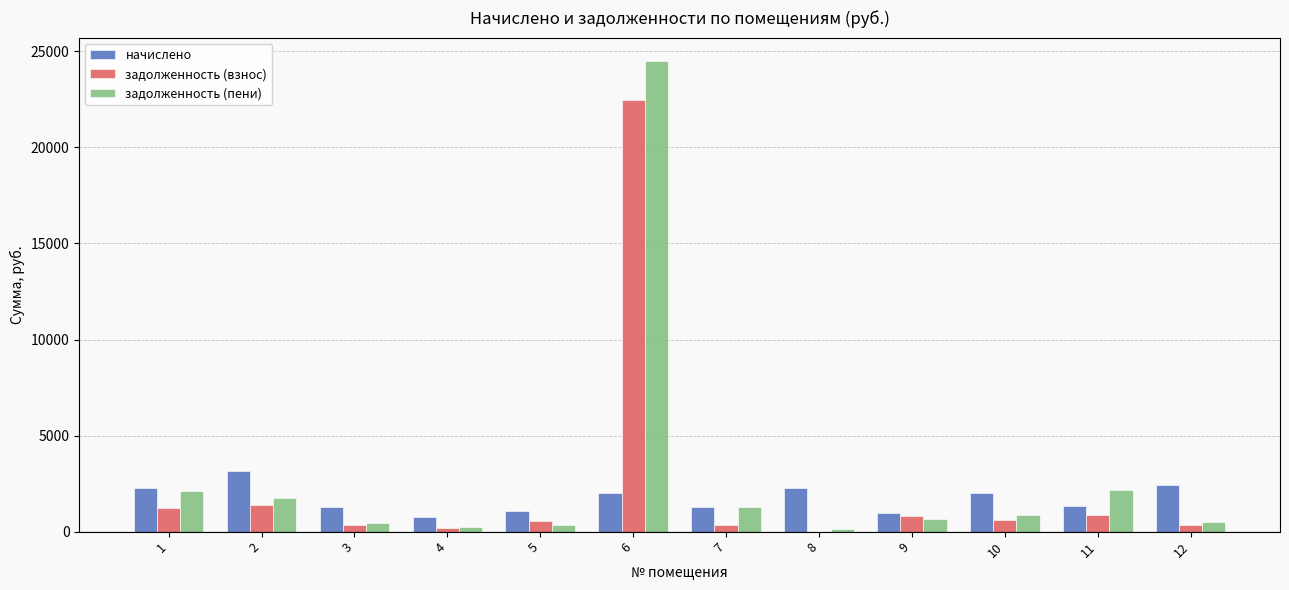

What is the sum of all задолженность (взнос) values?

29170.9